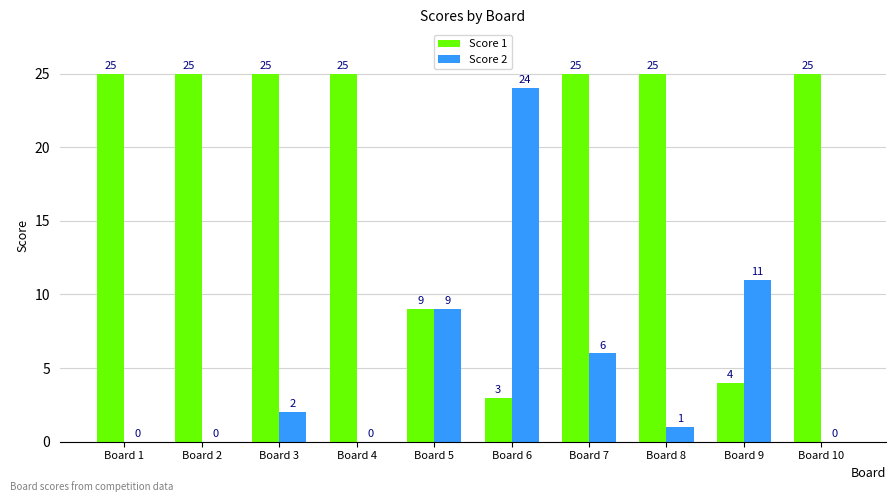

How many categories are shown in the chart?

10